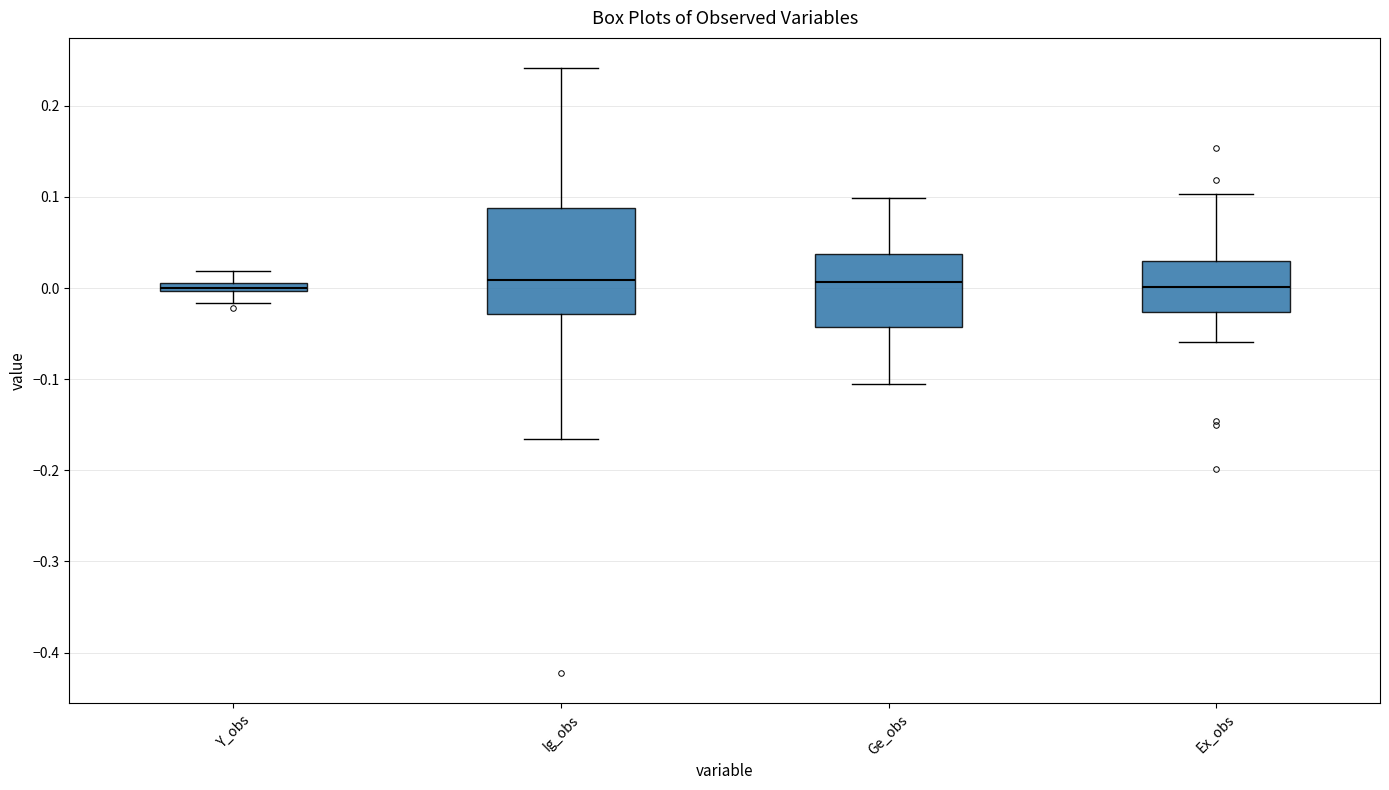

Which box is the tallest, from its lower edge to its upper edge?

Ig_obs